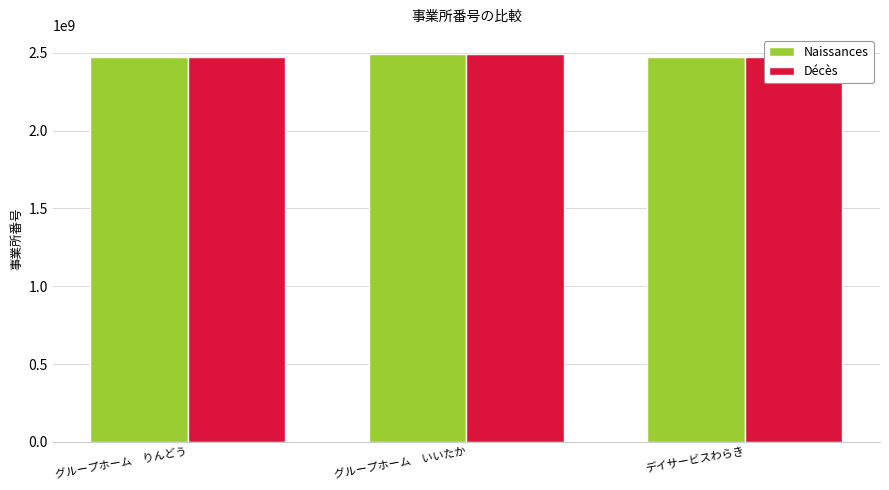

Which series has the widest spread of values?

Naissances